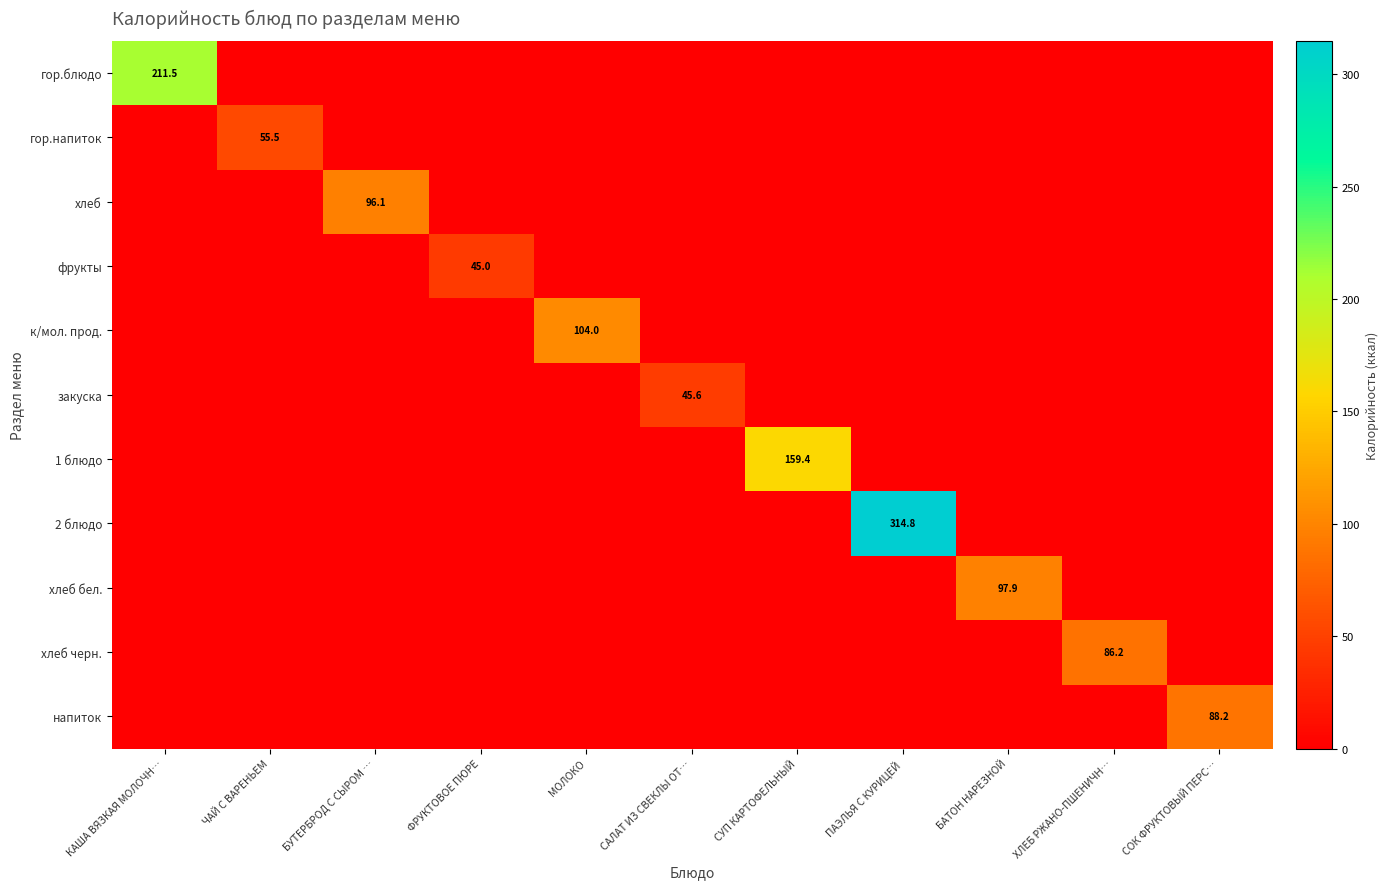

List the labels in order of хлеб бел. value, largest first.

БАТОН НАРЕЗНОЙ, КАША ВЯЗКАЯ МОЛОЧН…, ЧАЙ С ВАРЕНЬЕМ, БУТЕРБРОД С СЫРОМ …, ФРУКТОВОЕ ПЮРЕ, МОЛОКО, САЛАТ ИЗ СВЕКЛЫ ОТ…, СУП КАРТОФЕЛЬНЫЙ, ПАЭЛЬЯ С КУРИЦЕЙ, ХЛЕБ РЖАНО-ПШЕНИЧН…, СОК ФРУКТОВЫЙ ПЕРС…